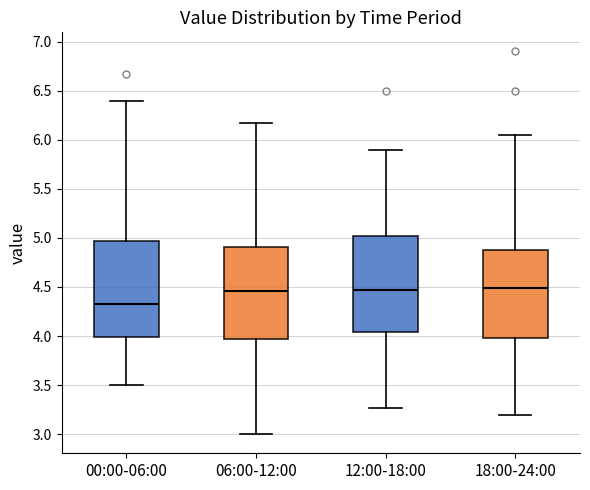

Where does the upper whisker of the box for 12:00-18:00 end on the y-axis? The values are not printed on the chart, so give them approximately, as read against the axis.

5.90